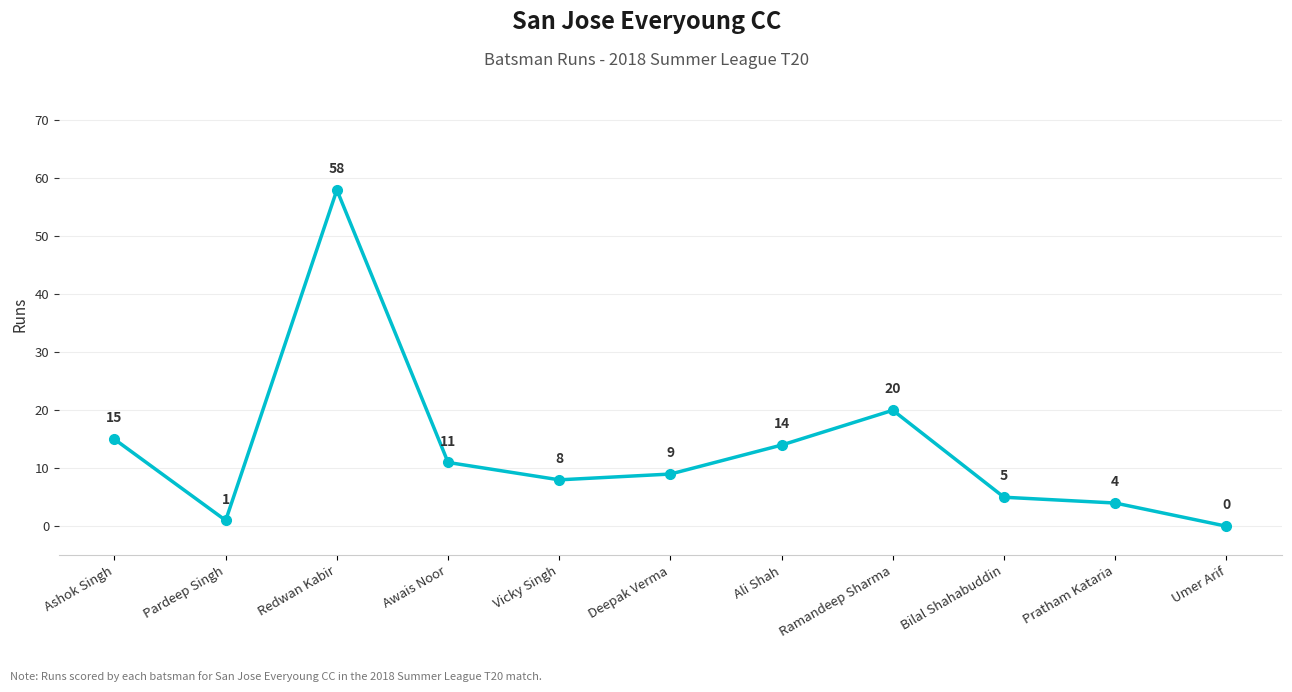

Where is the first local maximum?

Redwan Kabir